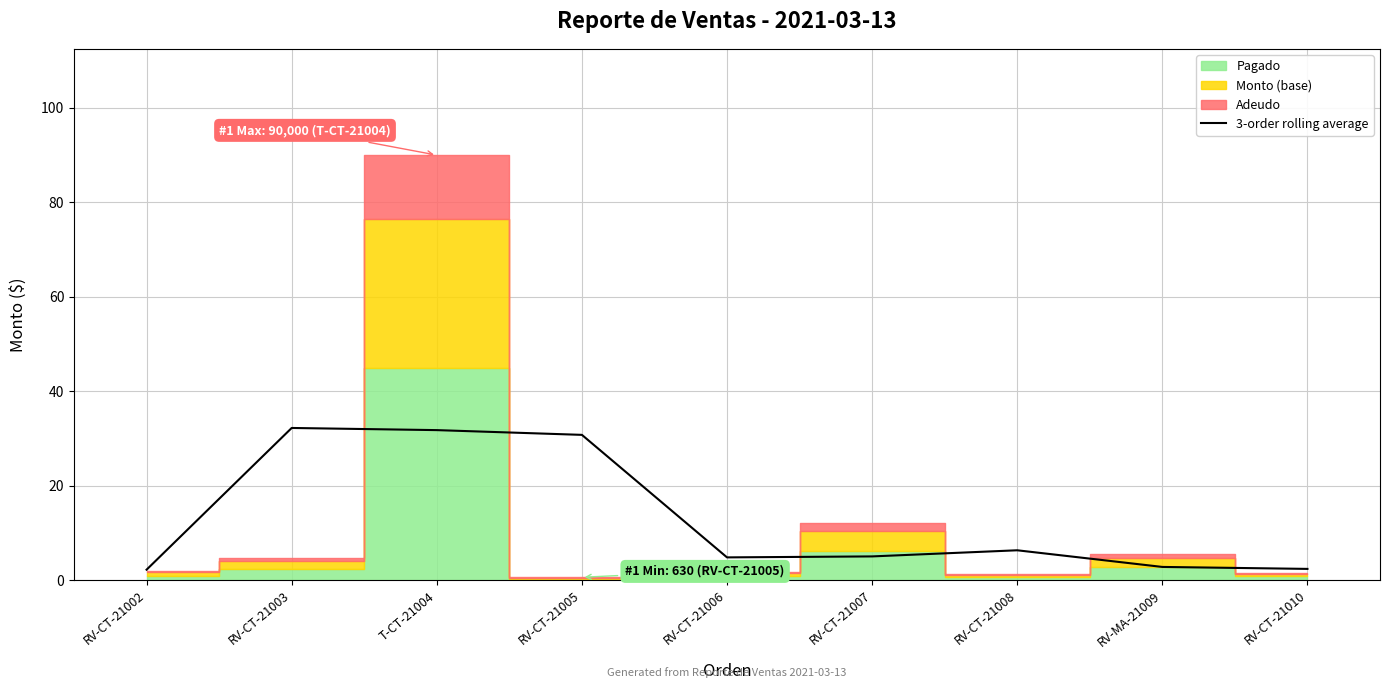

The value of 3-order rolling average at RV-CT-21010 is 2.4. True or false?

True